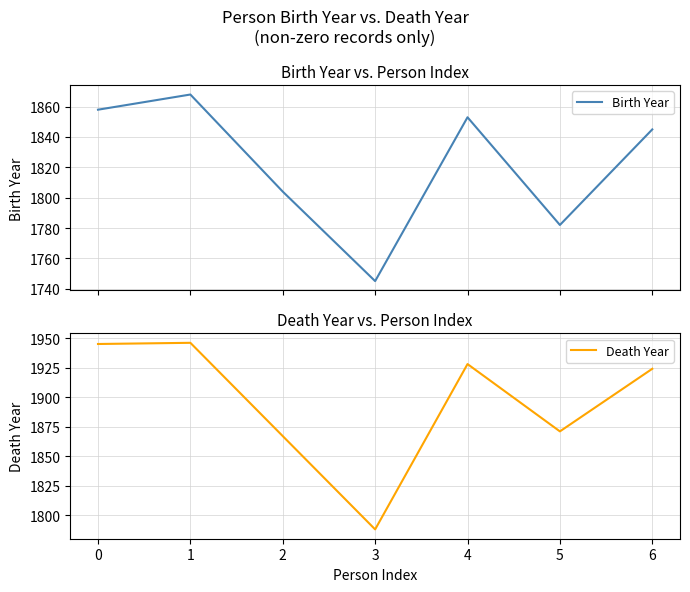

How many data points in Birth Year are above 1845?

3